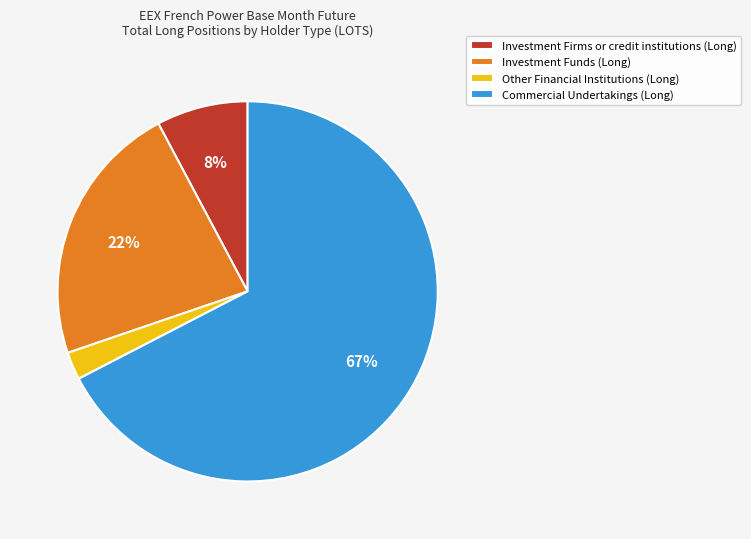

Which slice is the largest?

Commercial Undertakings (Long)